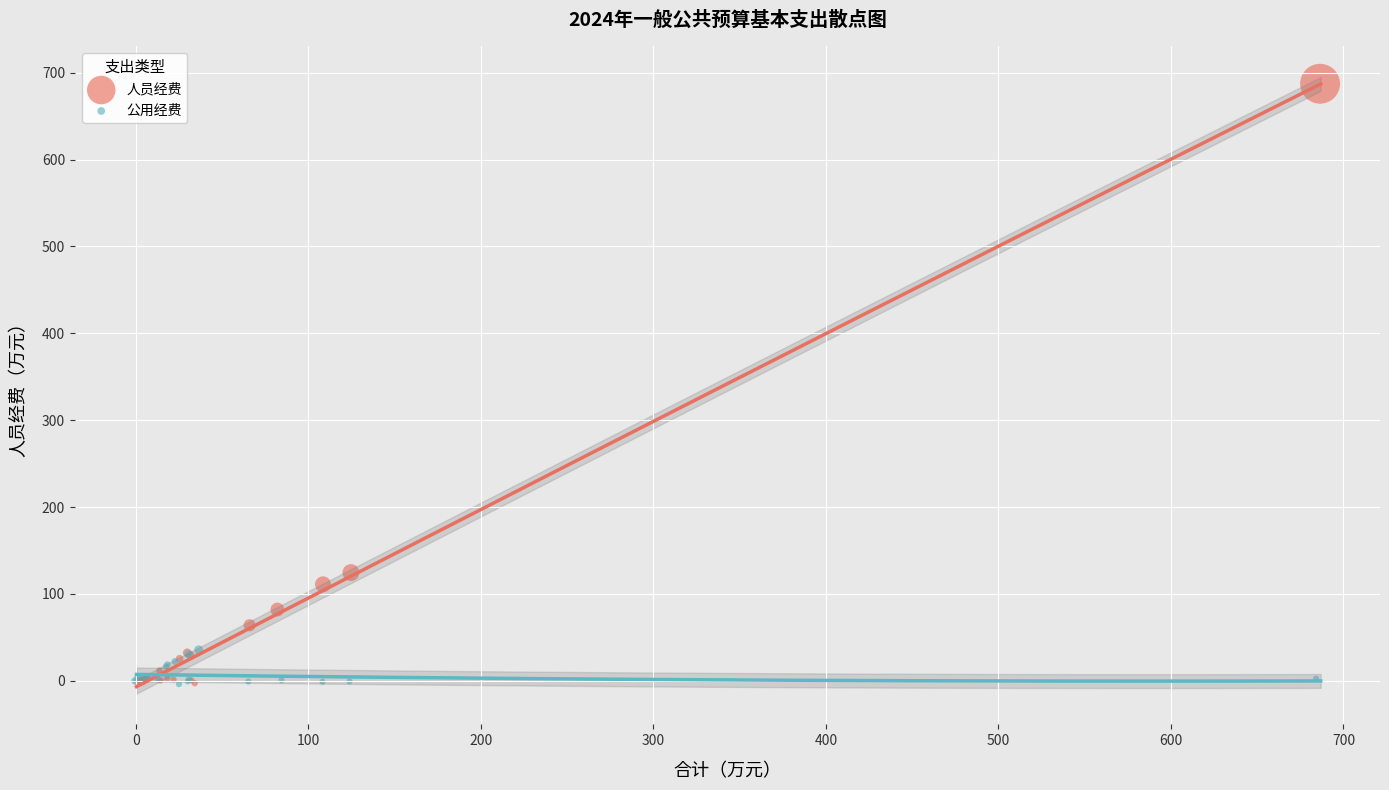

What are all the series names shown in the legend?

人员经费, 公用经费